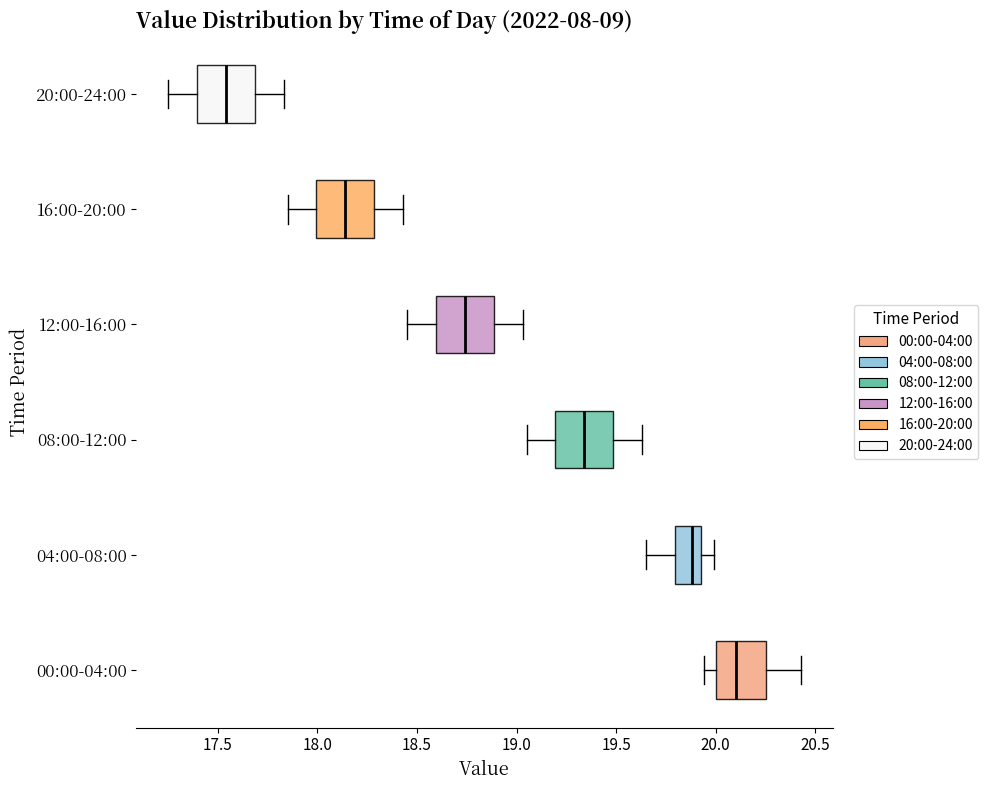

Which box's median line is the furthest to the left?

20:00-24:00